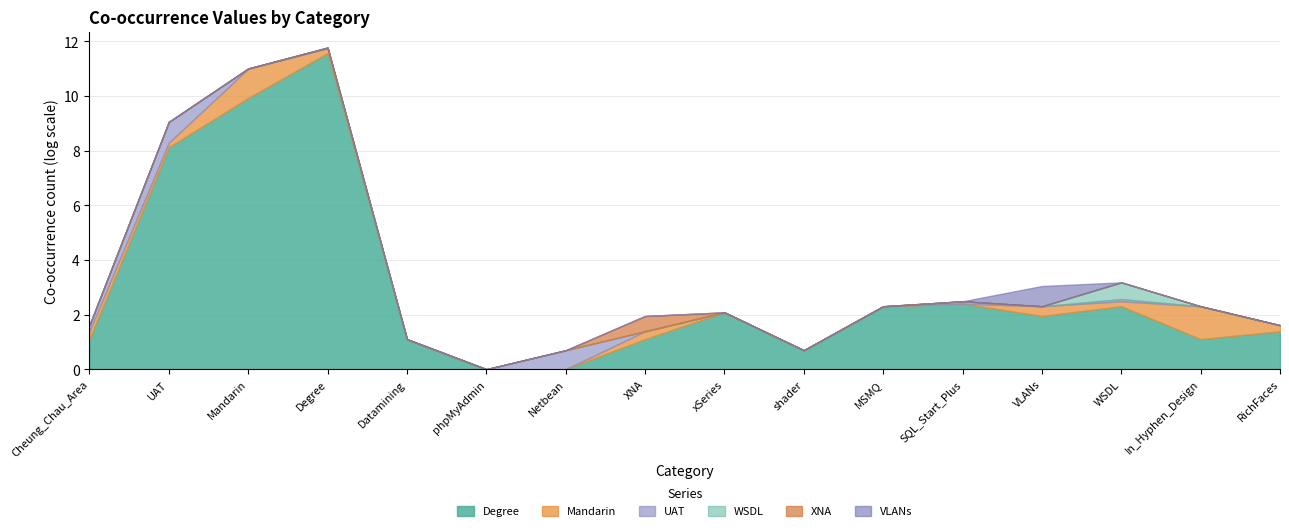

Between which two adjacent categories do VLANs and Mandarin first intersect?

VLANs and WSDL